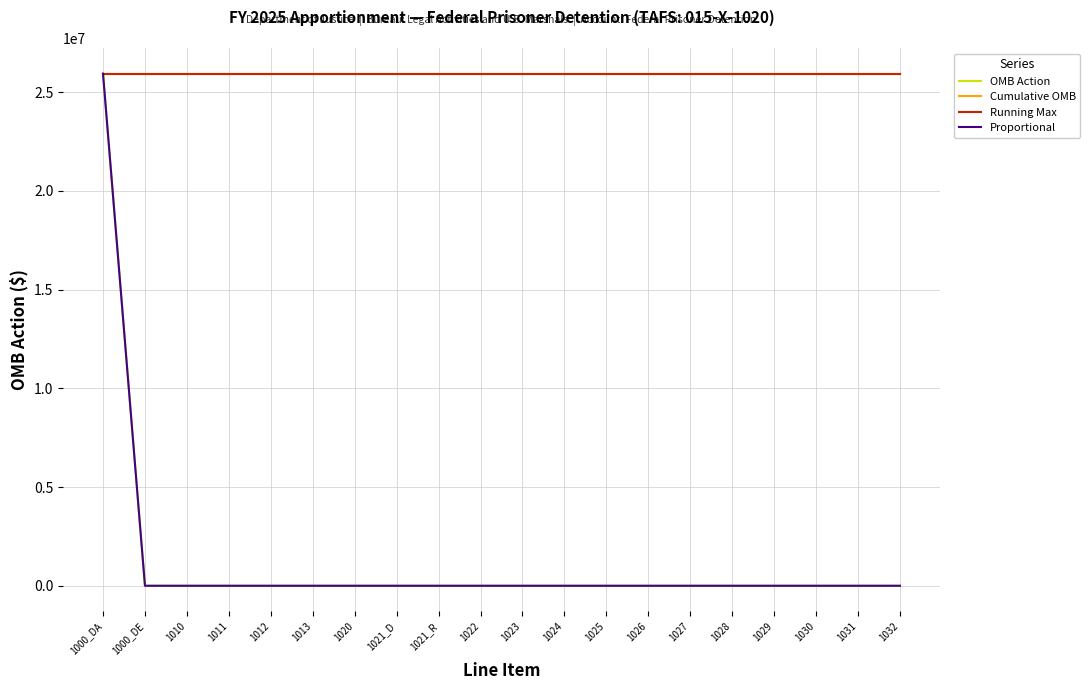

What is the spread (max minus min) of values at 1032?

25931812